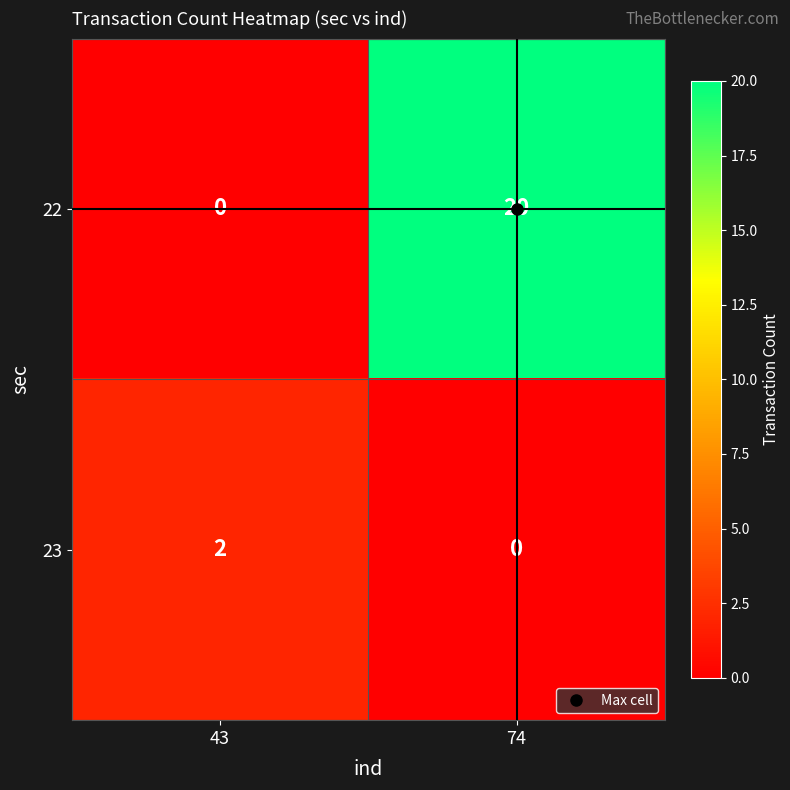

At which category is the sum across all series the highest?

74